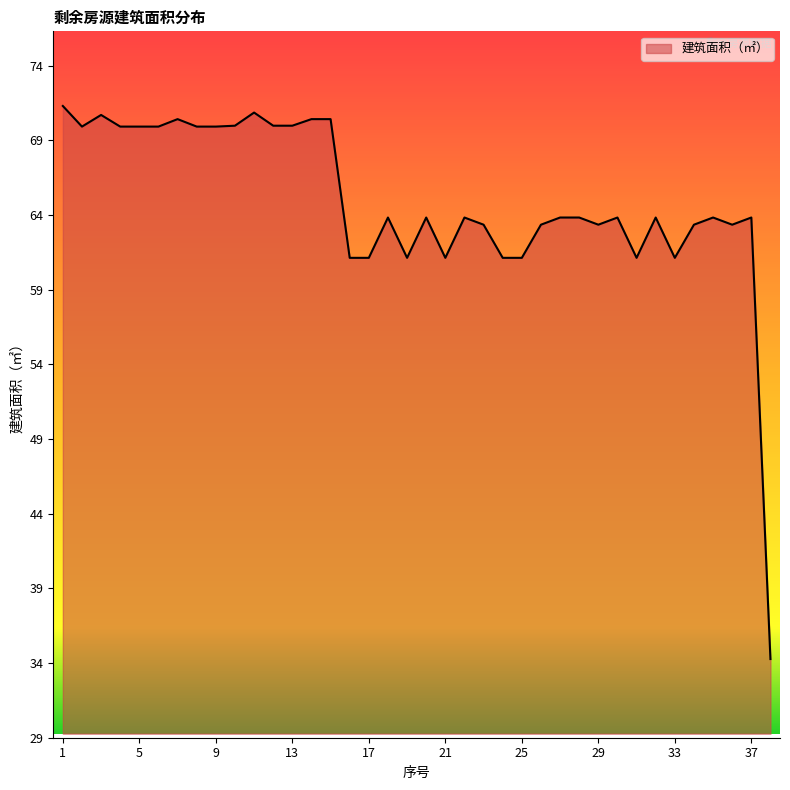

What is the maximum value shown in the chart?

71.3